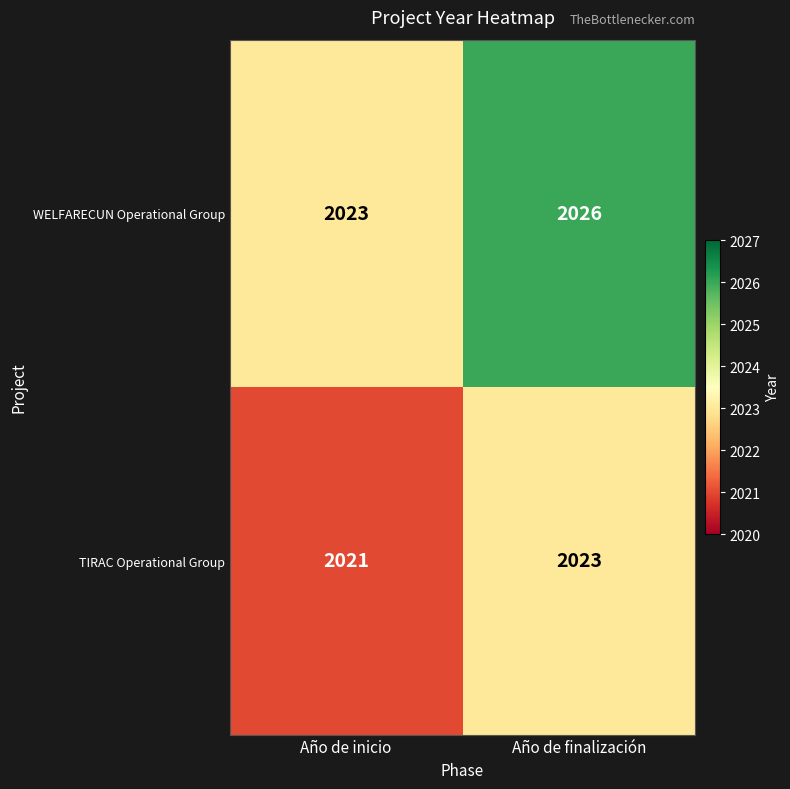

Rank the series by their average value, from highest to lowest.

WELFARECUN Operational Group, TIRAC Operational Group